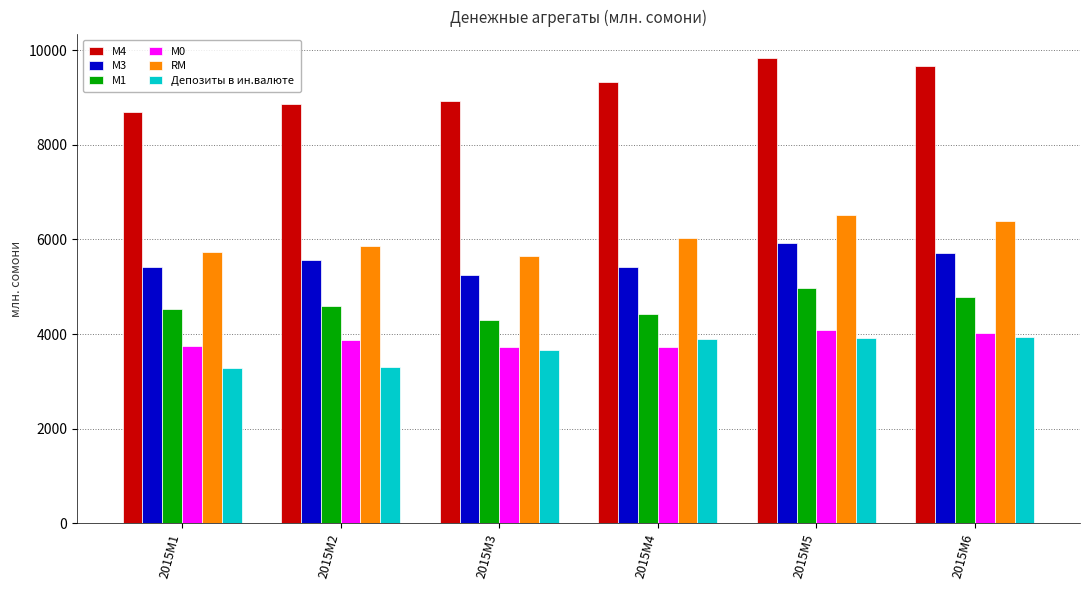

At how many categories does at least one series exceed 7801?

6